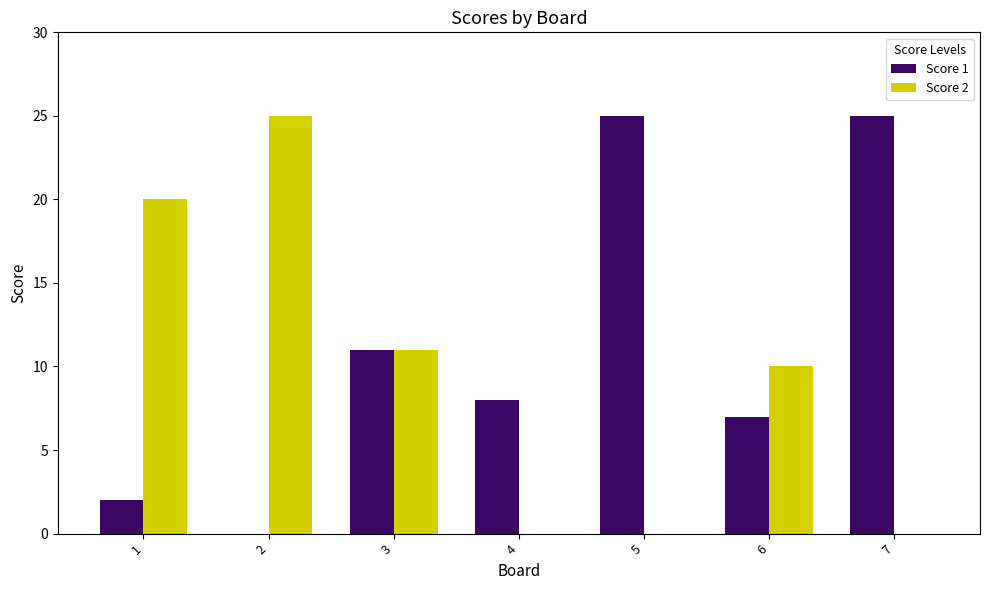

Reading left to right, list all the values displayed in this chart.

Score 1: 2	0	11	8	25	7	25
Score 2: 20	25	11	0	0	10	0